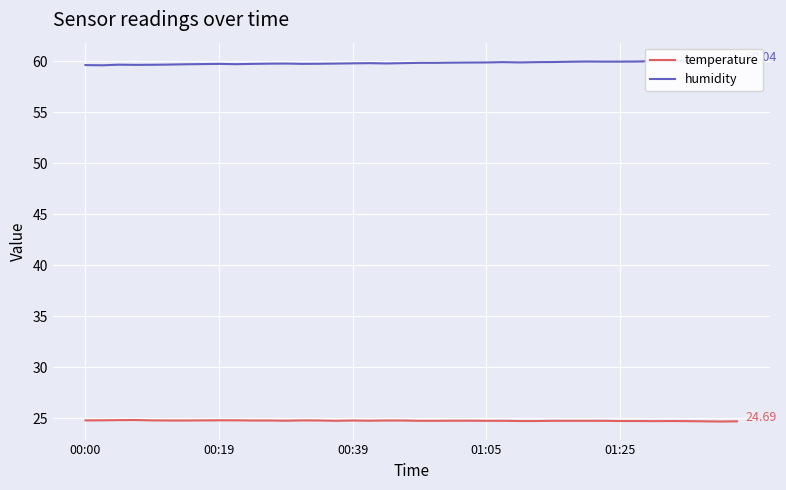

At 14, list the series in order from smallest to largest.

temperature, humidity